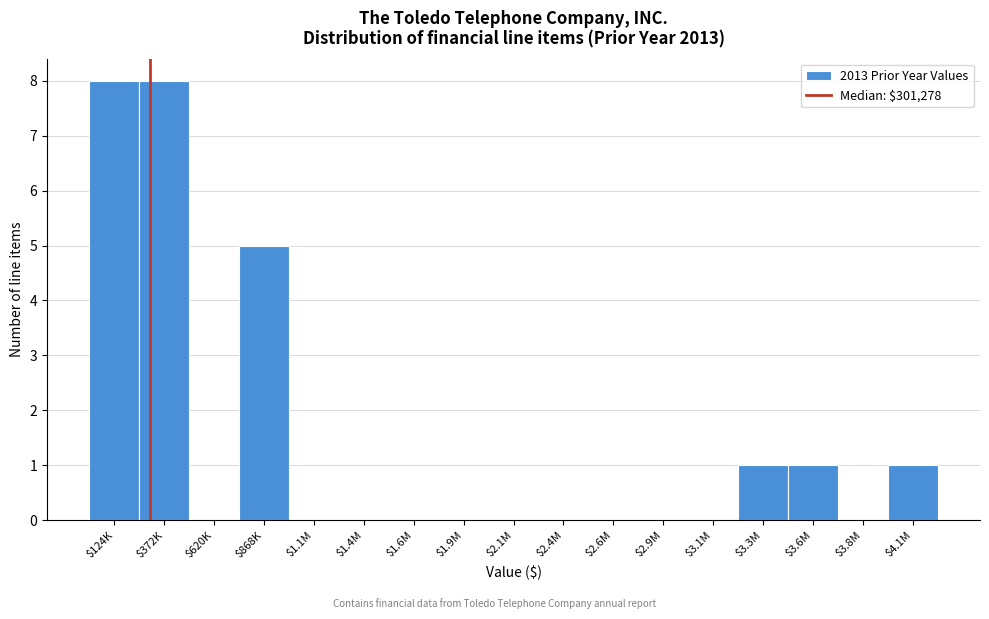

What is the greatest value displayed?

8